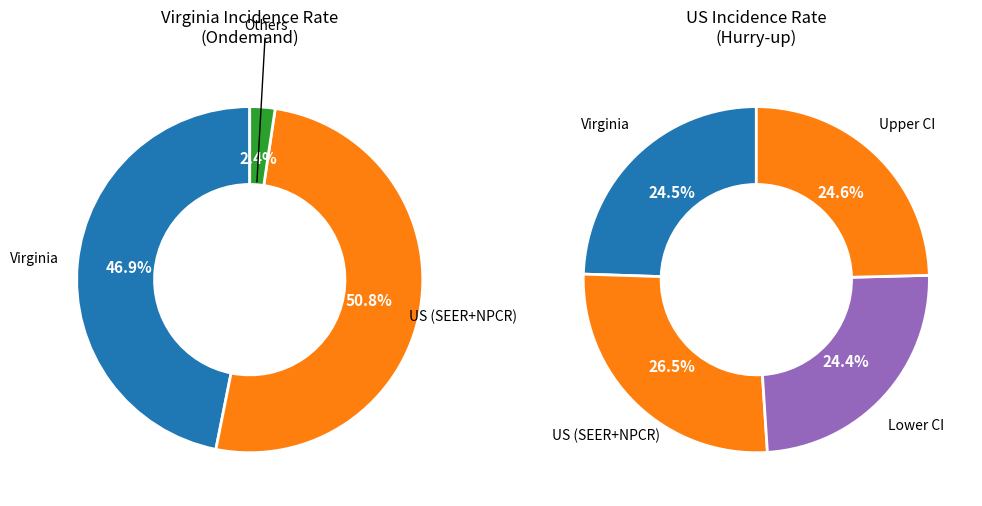

Does any single category account for the majority?

Yes